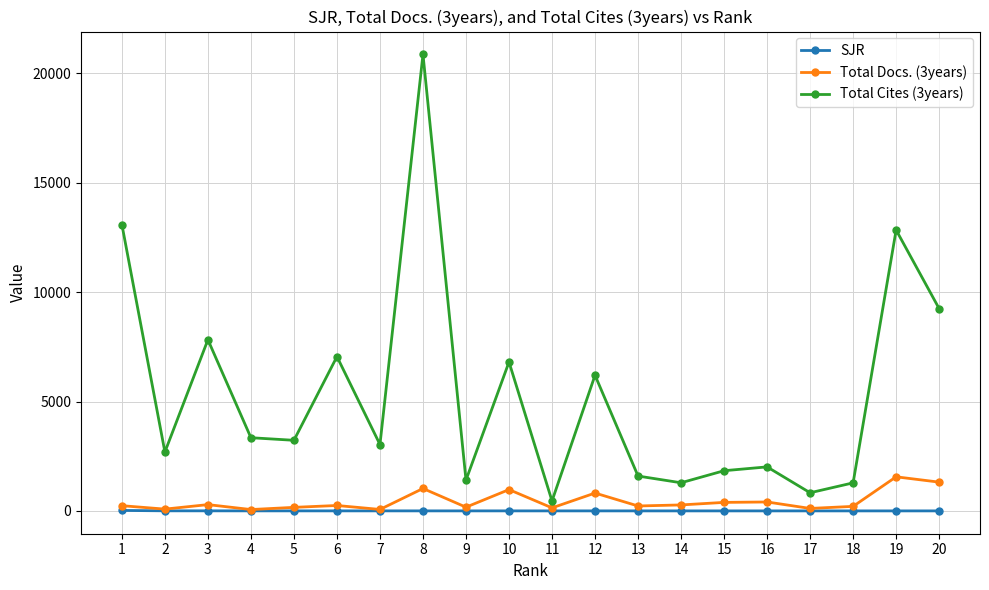

True or false: SJR and Total Cites (3years) intersect in this chart.

False